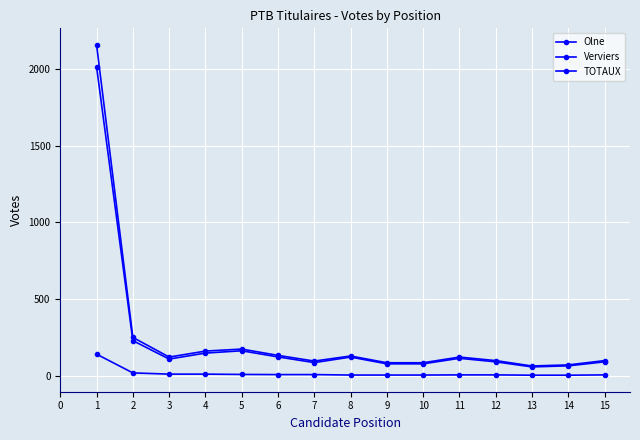

Is this an area chart (filled region under the line)?

No